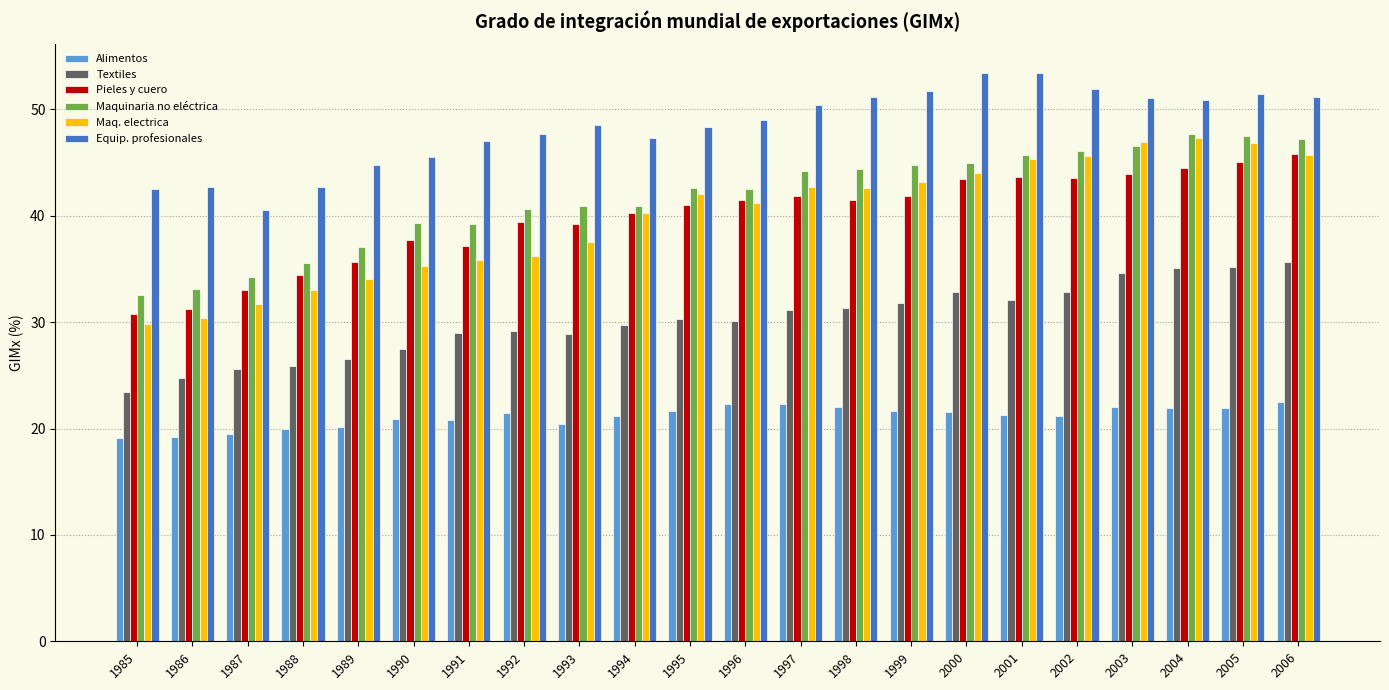

Rank the series at 1998 from lowest to highest value.

Alimentos, Textiles, Pieles y cuero, Maq. electrica, Maquinaria no eléctrica, Equip. profesionales